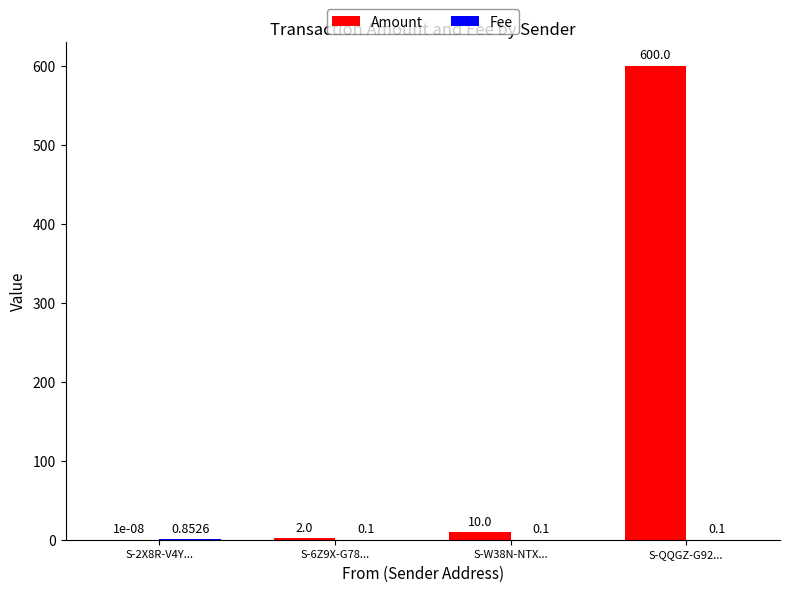

How many distinct data groups are displayed?

2